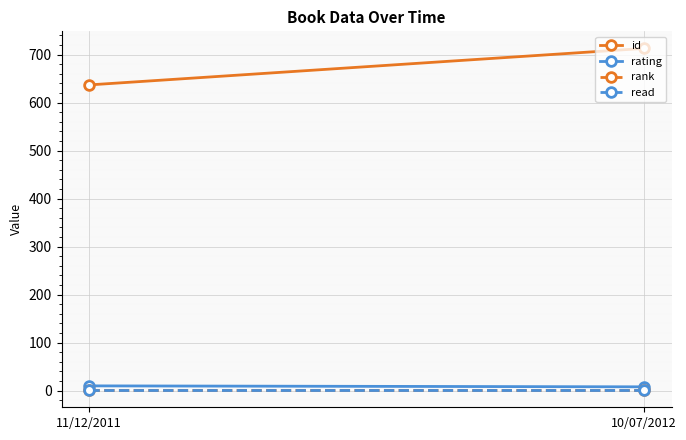

The rating series shows 8 at 10/07/2012. True or false?

True